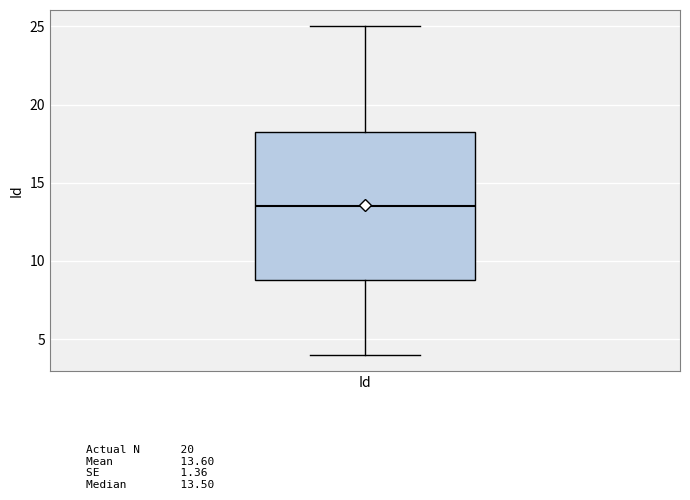

Where does the lower whisker of the box for Id end on the y-axis? The values are not printed on the chart, so give them approximately, as read against the axis.

4.0